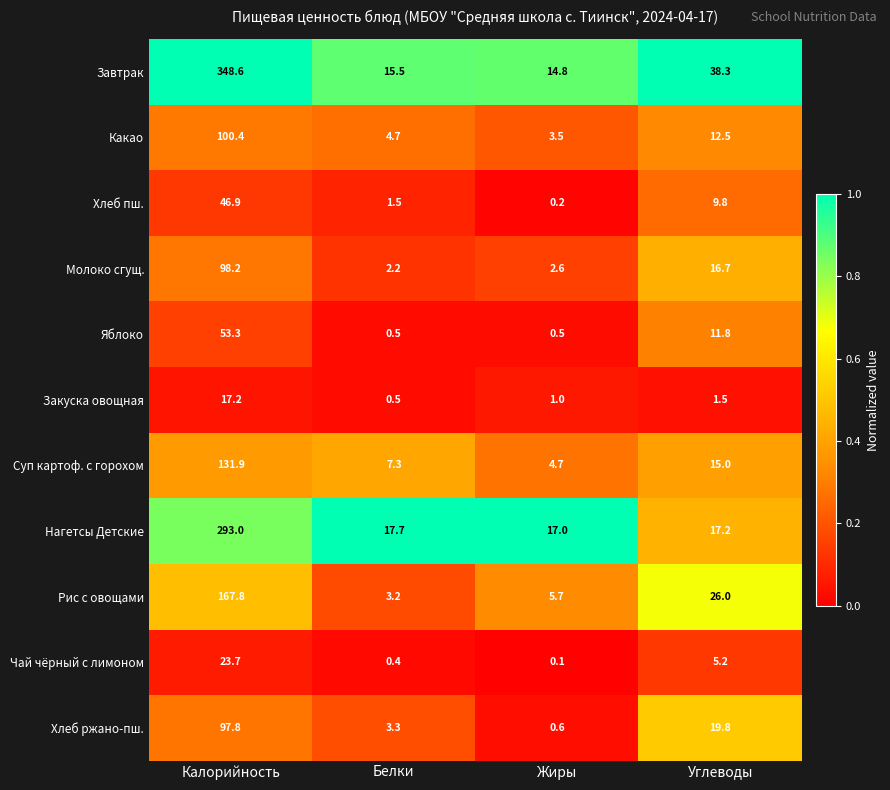

Is the value of Закуска овощная at Калорийность greater than the value of Какао at Калорийность?

No